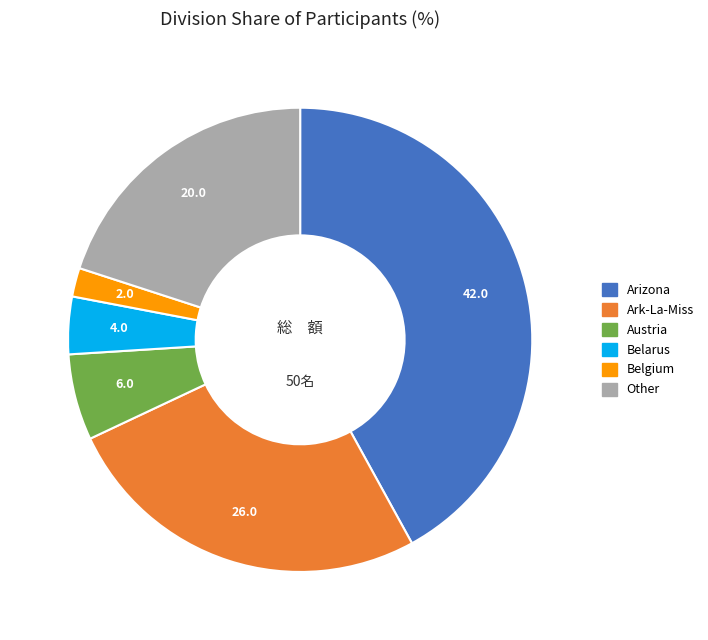

Rank the categories by value from lowest to highest.

Belgium, Belarus, Austria, Other, Ark-La-Miss, Arizona